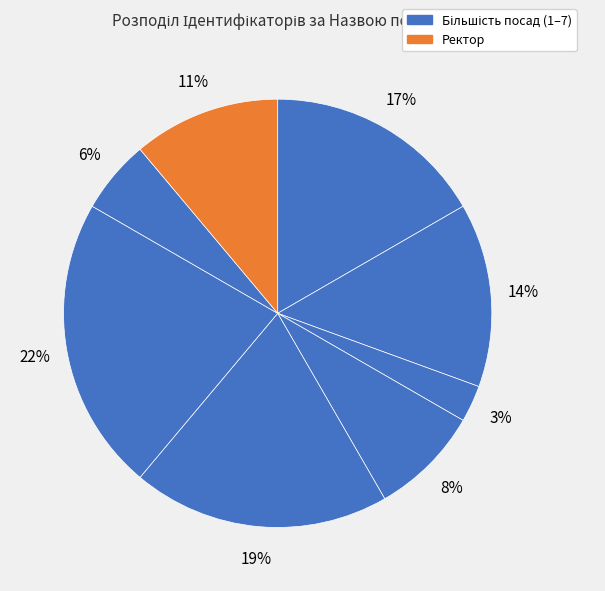

How many slices are in this pie chart?

8